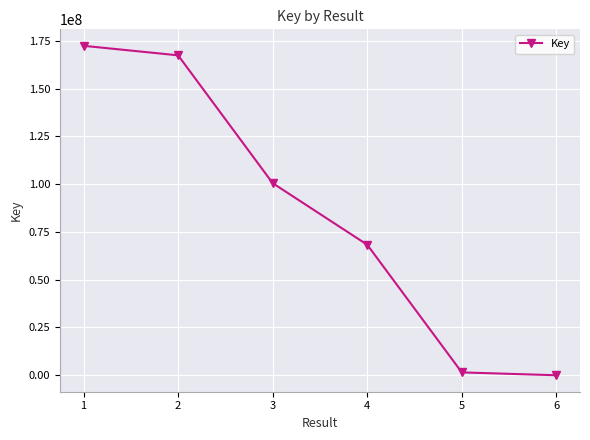

At which label does the data first exceed 100496140?

1